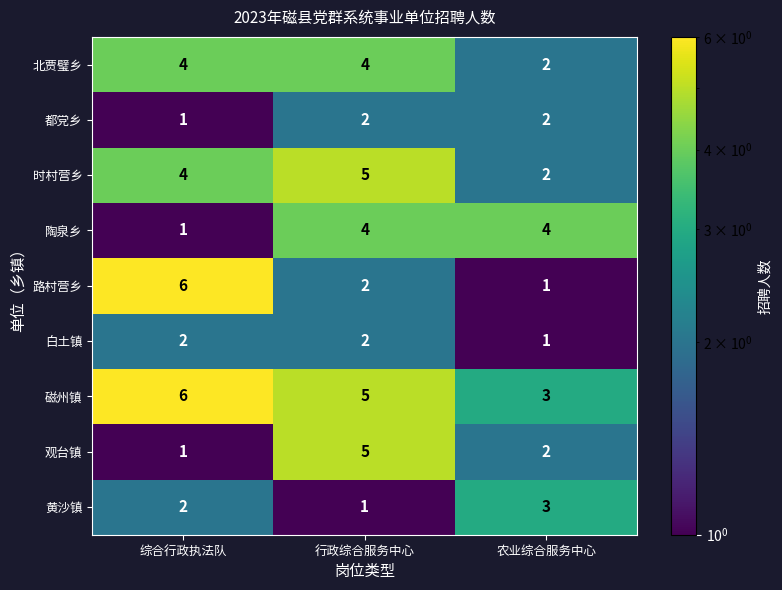

At which label does 白土镇 reach its minimum?

农业综合服务中心